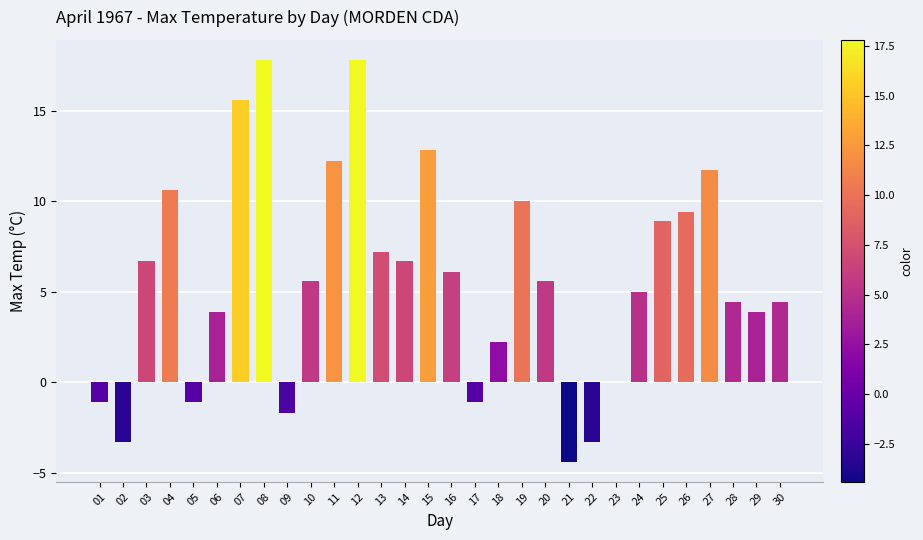

What is the maximum value shown in the chart?

17.8